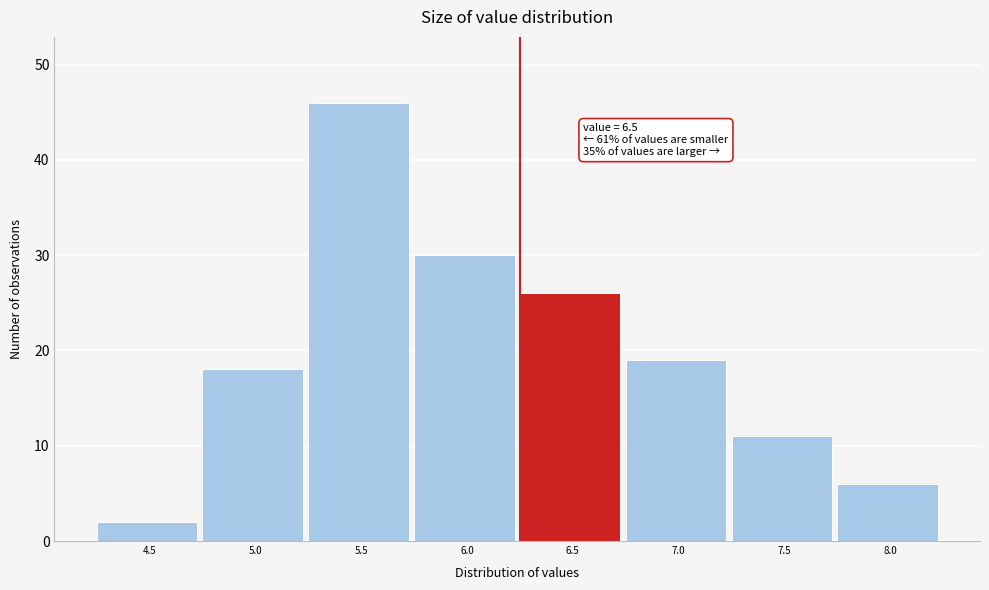

Reading right to left, transcribe all the data shown in this chart.

8.0=6	7.5=11	7.0=19	6.5=26	6.0=30	5.5=46	5.0=18	4.5=2